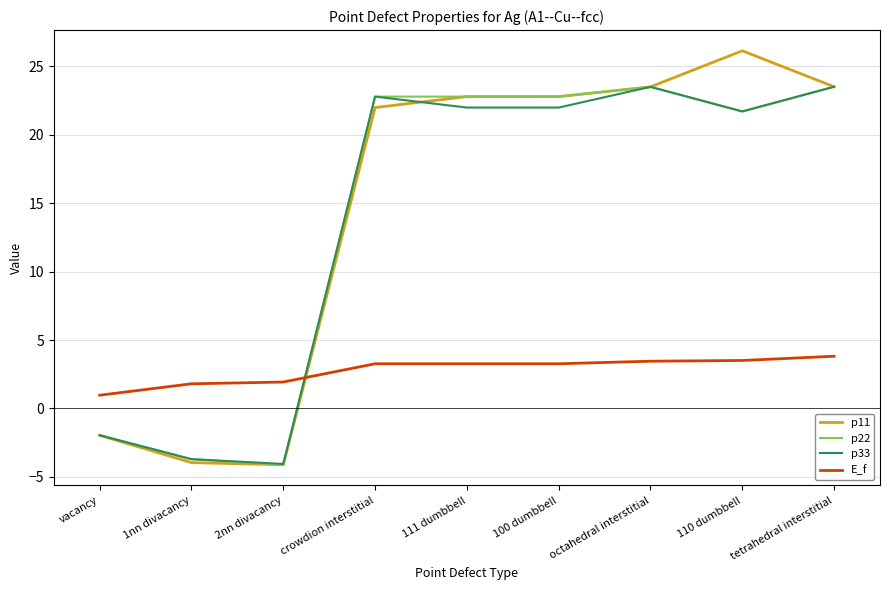

At which category does p33 reach its first local peak?

crowdion interstitial